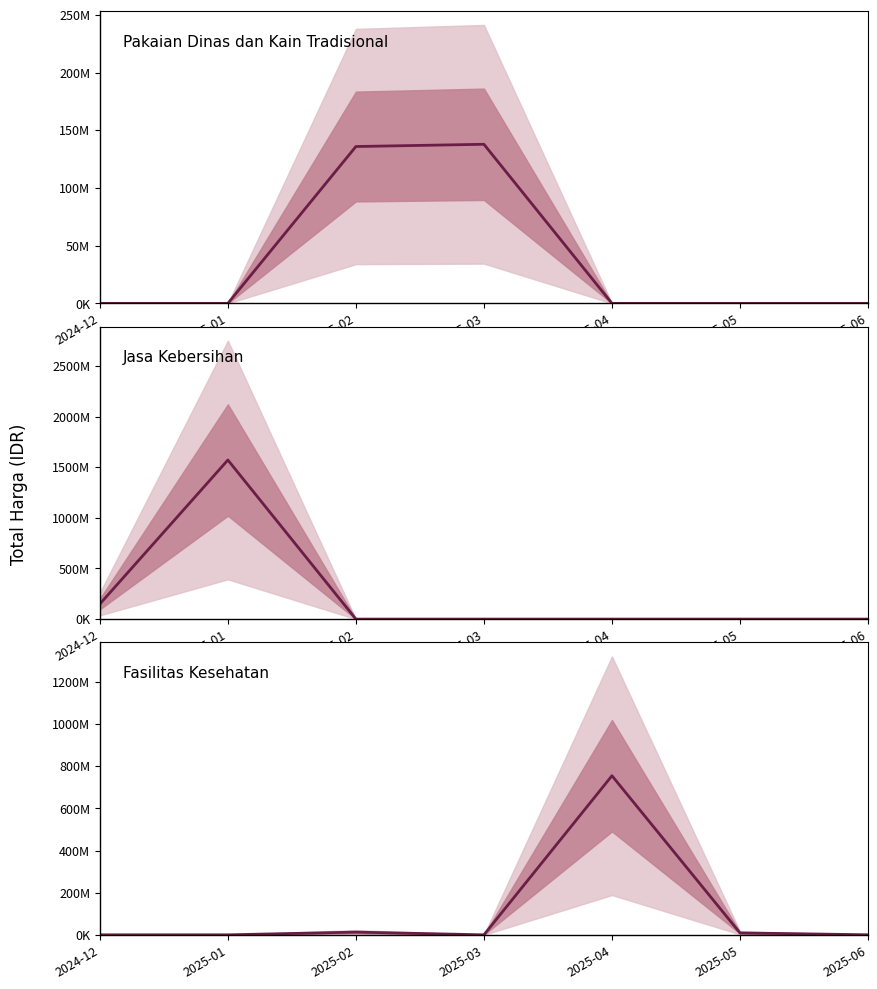

True or false: Fasilitas Kesehatan has more than 0 points higher than both neighbors.

True